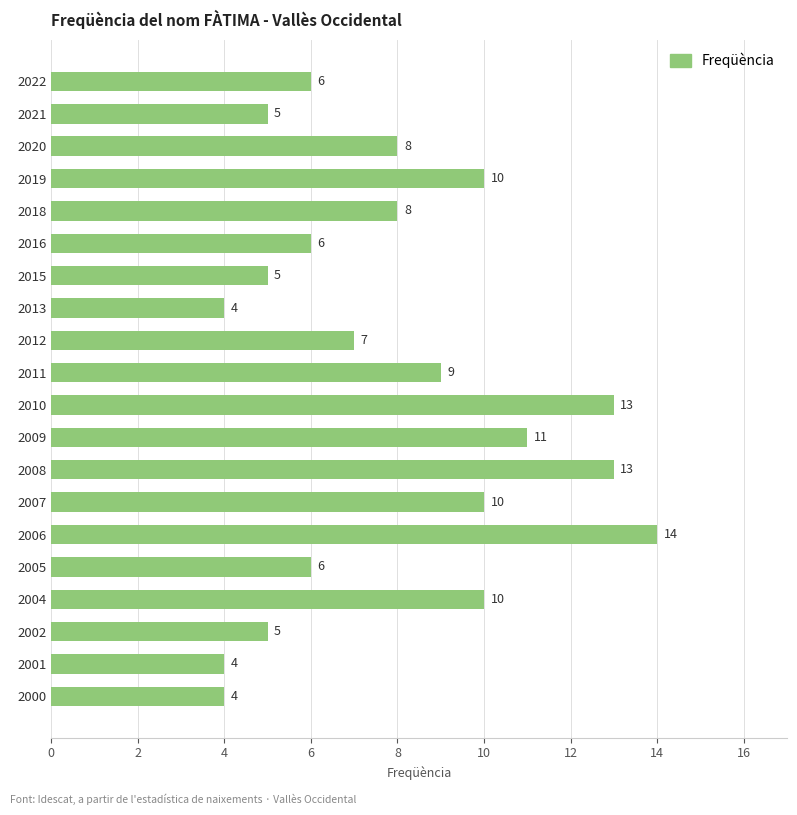

What is the change in value from 2013 to 2002?

+1